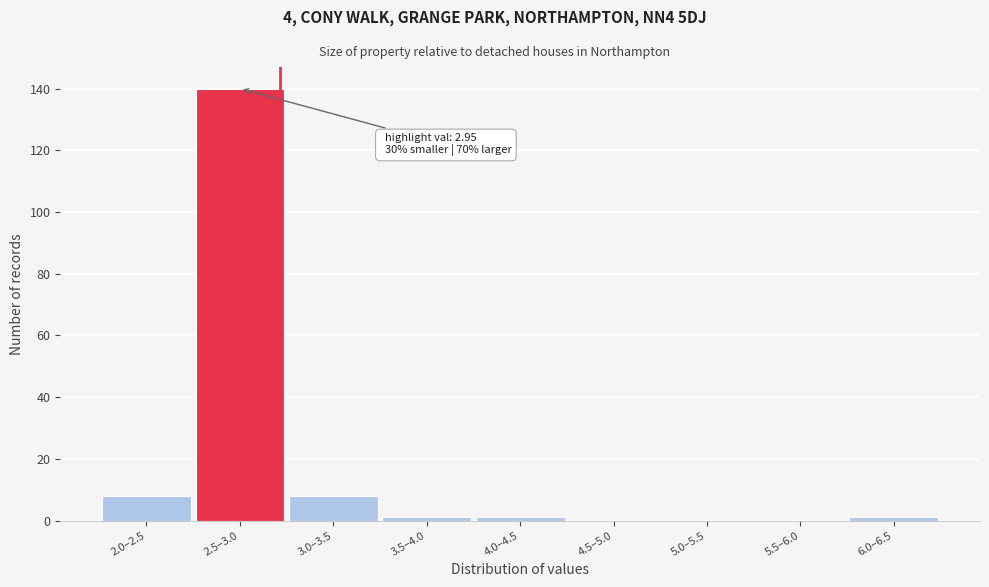

Reading left to right, transcribe all the data shown in this chart.

2.0–2.5=8	2.5–3.0=140	3.0–3.5=8	3.5–4.0=1	4.0–4.5=1	4.5–5.0=0	5.0–5.5=0	5.5–6.0=0	6.0–6.5=1